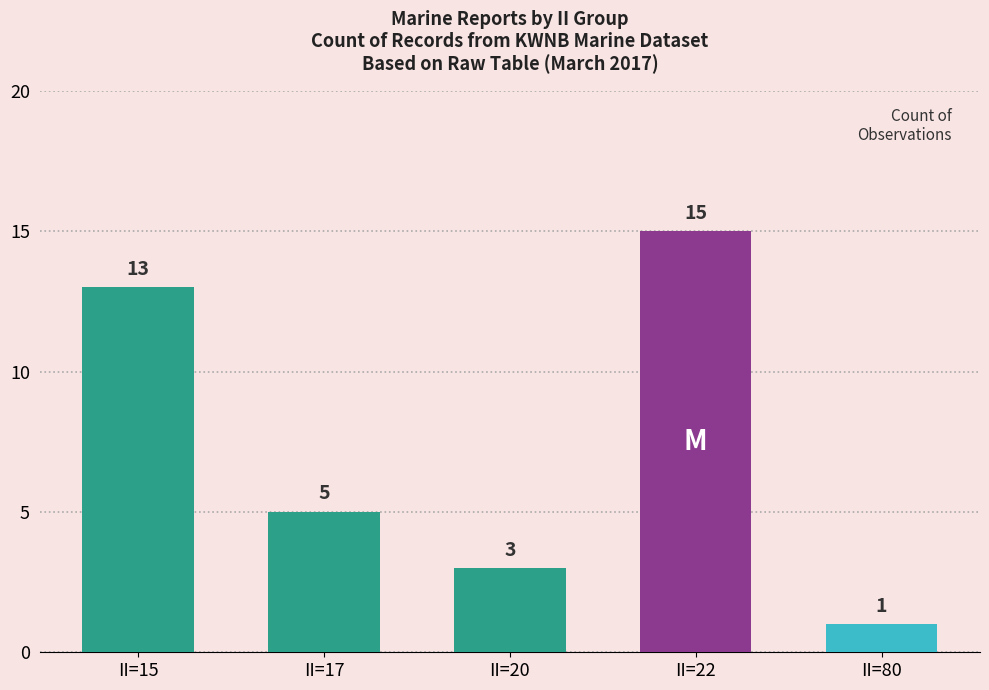

Reading left to right, list all the values displayed in this chart.

II=15=13	II=17=5	II=20=3	II=22=15	II=80=1